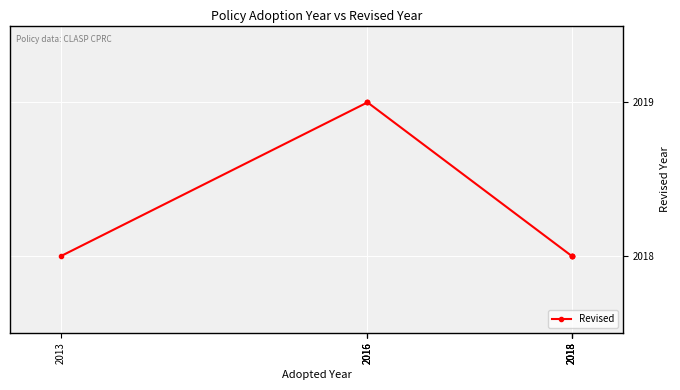

How many lines are shown in the chart?

1